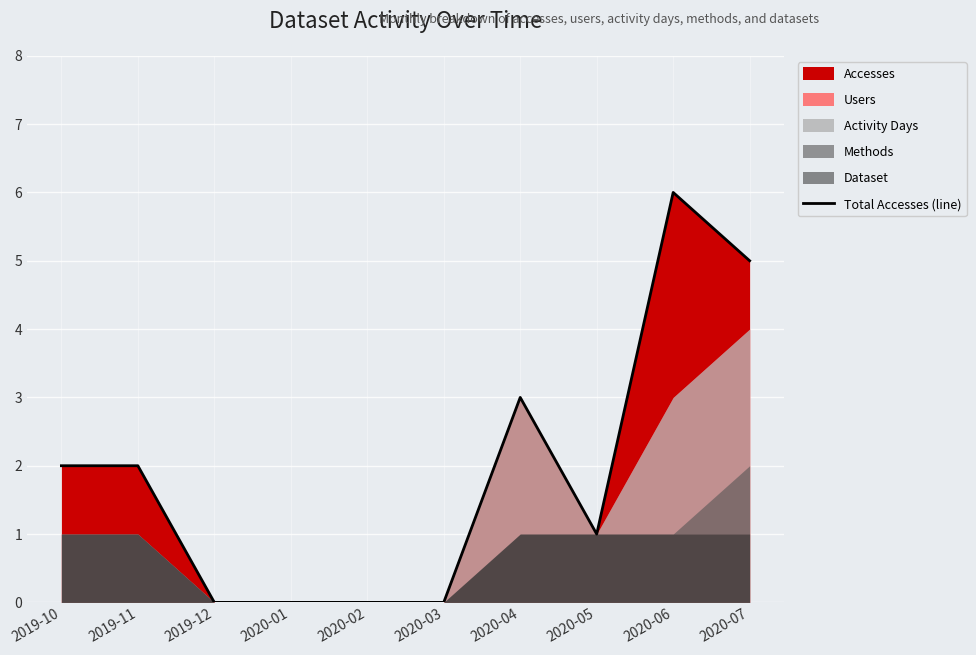

How many categories are shown in the chart?

10